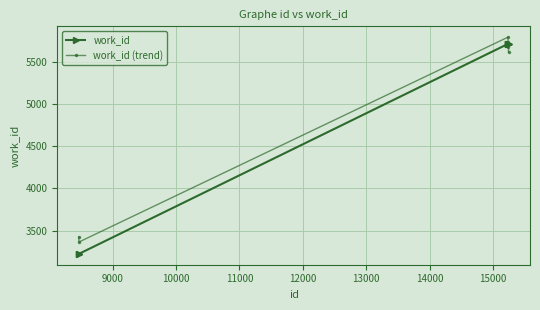

Which series has the largest range (max minus min)?

work_id